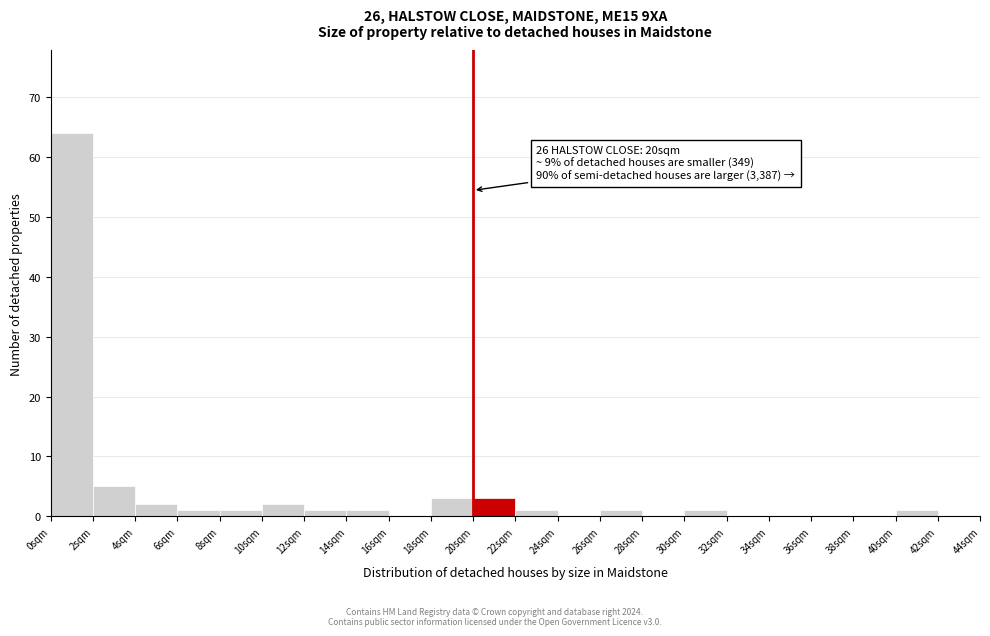

Over which range of the x-axis is the bar tallest?

0 to 2